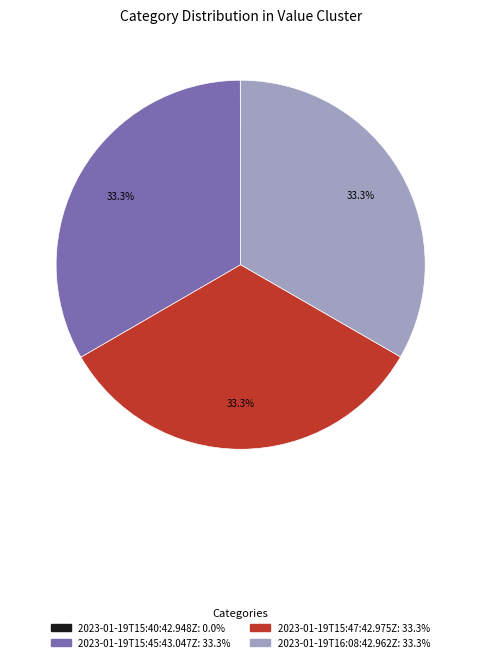

What is the ratio of the value at 2023-01-19T15:45:43.047Z to the value at 2023-01-19T16:08:42.962Z?

1.0